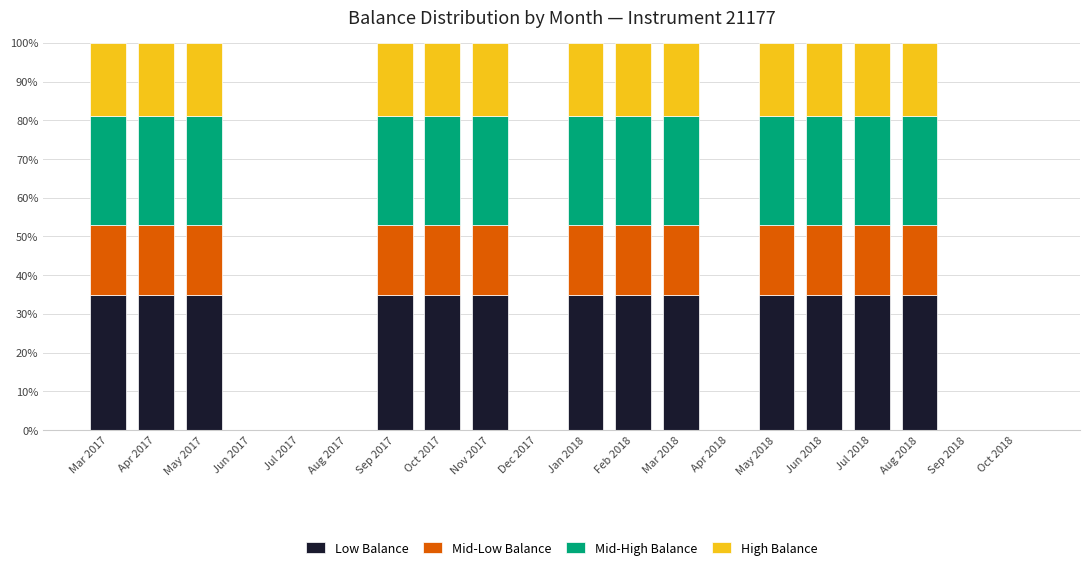

The value of Low Balance at Jun 2018 is 60. True or false?

False